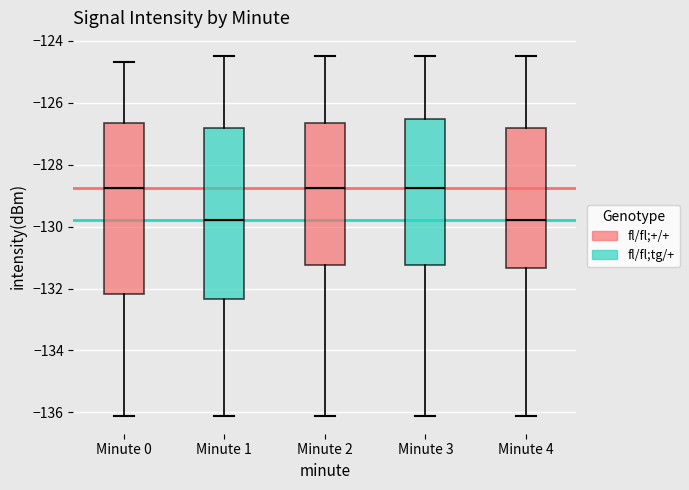

Reading left to right, transcribe this box plot: for each box, give where its median line is, the range the box spans, and where its two whiskers end, as read against the y-axis. The values are not printed on the chart, so give them approximately, as read against the axis.

Minute 0: median -128.8, box -132.2 to -126.6, whiskers -136.2 to -124.6
Minute 1: median -129.8, box -132.4 to -126.8, whiskers -136.2 to -124.4
Minute 2: median -128.8, box -131.2 to -126.6, whiskers -136.2 to -124.4
Minute 3: median -128.8, box -131.2 to -126.6, whiskers -136.2 to -124.4
Minute 4: median -129.8, box -131.4 to -126.8, whiskers -136.2 to -124.4